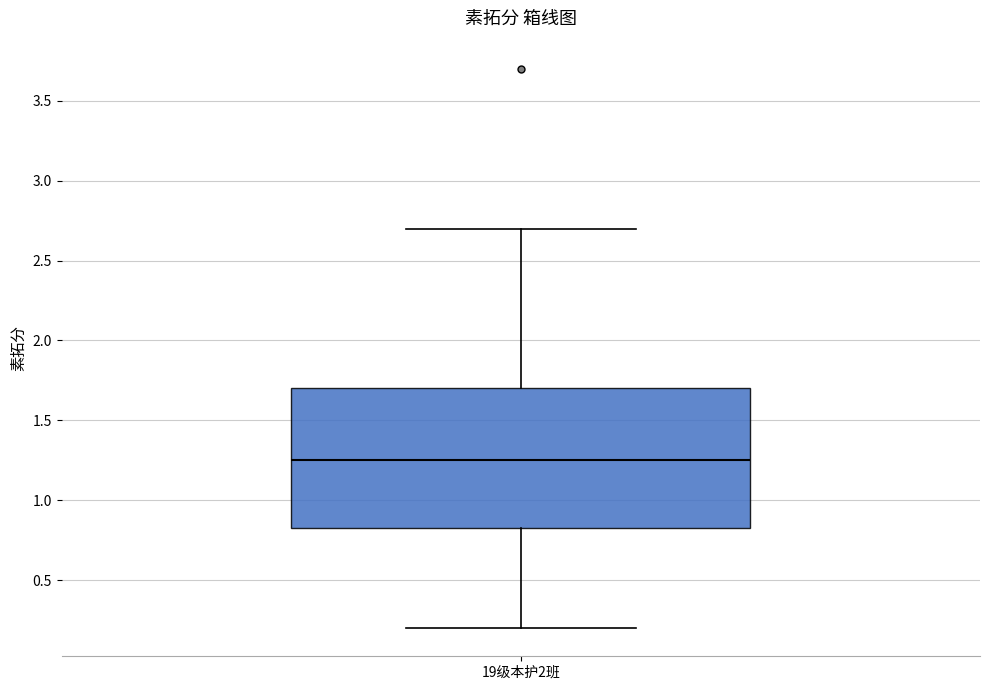

Where does the upper whisker of the box for 19级本护2班 end on the y-axis? The values are not printed on the chart, so give them approximately, as read against the axis.

2.70